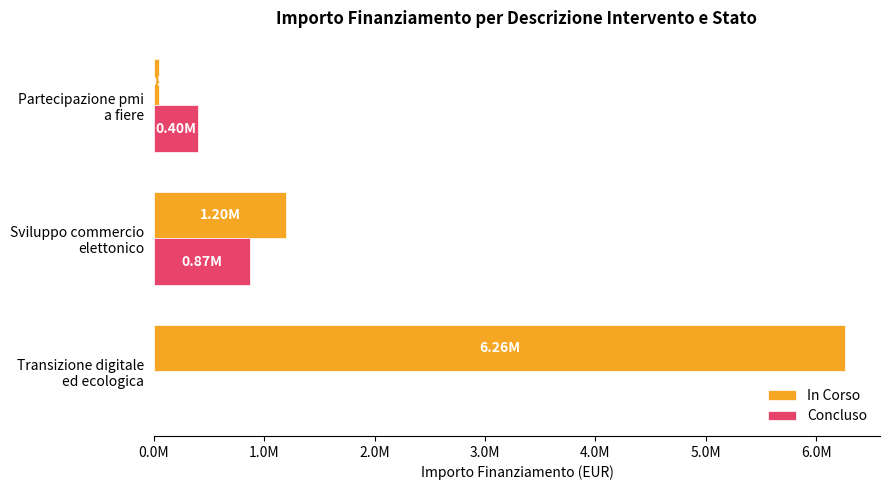

What are all the series names shown in the legend?

In Corso, Concluso